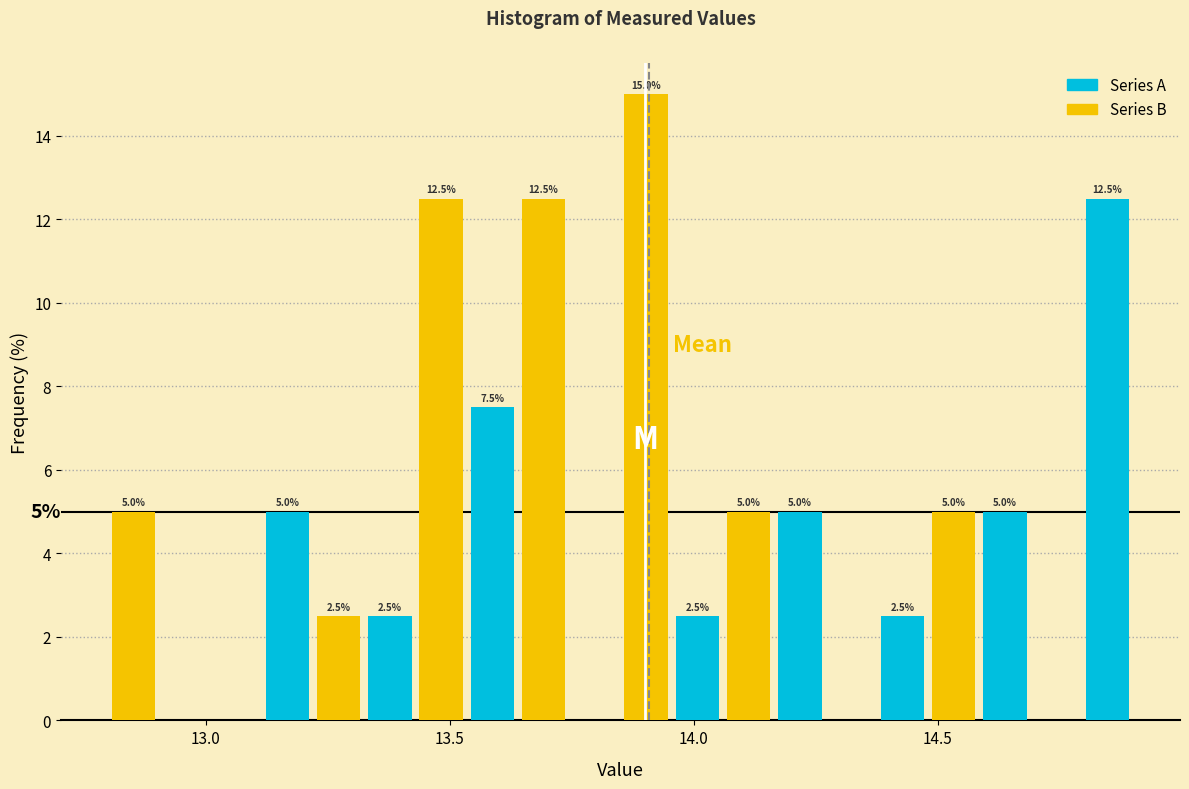

Read against the x-axis, roughly where is the centre of the tallest bar?

13.90